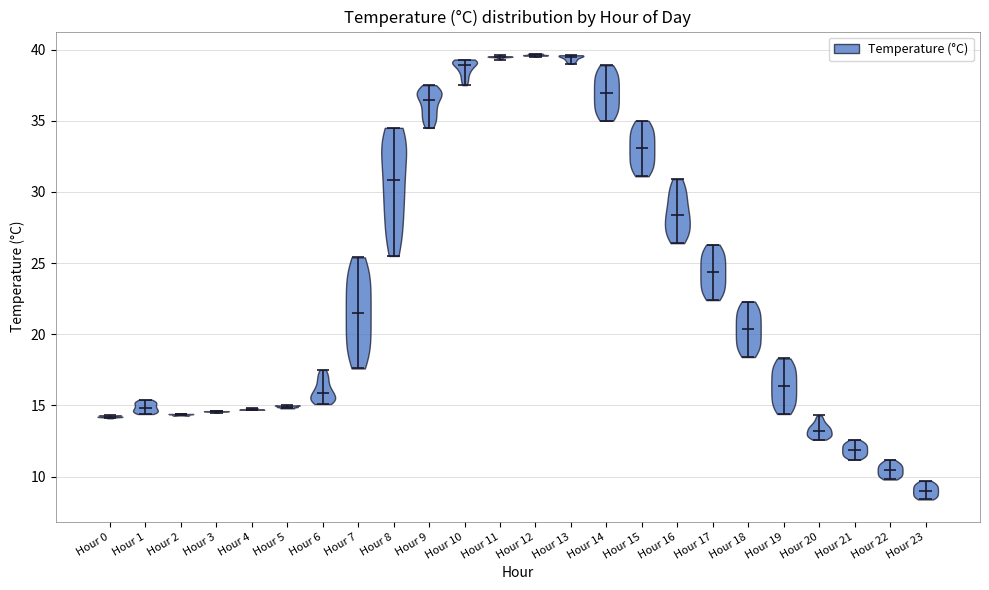

Reading left to right, read every violin against the y-axis: where its median line is, and the lowest and highest points it reaches. The values are not printed on the chart, so give them approximately, as read against the axis.

Hour 0: median line 14.0, lowest point 14.0, highest point 14.5
Hour 1: median line 15.0, lowest point 14.5, highest point 15.5
Hour 2: median line 14.5, lowest point 14.5, highest point 14.5
Hour 3: median line 14.5, lowest point 14.5, highest point 14.5
Hour 4: median line 14.5, lowest point 14.5, highest point 15.0
Hour 5: median line 15.0, lowest point 15.0, highest point 15.0
Hour 6: median line 16.0, lowest point 15.0, highest point 17.5
Hour 7: median line 21.5, lowest point 17.5, highest point 25.5
Hour 8: median line 31.0, lowest point 25.5, highest point 34.5
Hour 9: median line 36.5, lowest point 34.5, highest point 37.5
Hour 10: median line 39.0, lowest point 37.5, highest point 39.5
Hour 11: median line 39.5, lowest point 39.5, highest point 39.5
Hour 12: median line 39.5, lowest point 39.5, highest point 39.5
Hour 13: median line 39.5, lowest point 39.0, highest point 39.5
Hour 14: median line 37.0, lowest point 35.0, highest point 39.0
Hour 15: median line 33.0, lowest point 31.0, highest point 35.0
Hour 16: median line 28.5, lowest point 26.5, highest point 31.0
Hour 17: median line 24.5, lowest point 22.5, highest point 26.5
Hour 18: median line 20.5, lowest point 18.5, highest point 22.5
Hour 19: median line 16.5, lowest point 14.5, highest point 18.5
Hour 20: median line 13.0, lowest point 12.5, highest point 14.5
Hour 21: median line 12.0, lowest point 11.0, highest point 12.5
Hour 22: median line 10.5, lowest point 10.0, highest point 11.0
Hour 23: median line 9.0, lowest point 8.5, highest point 9.5